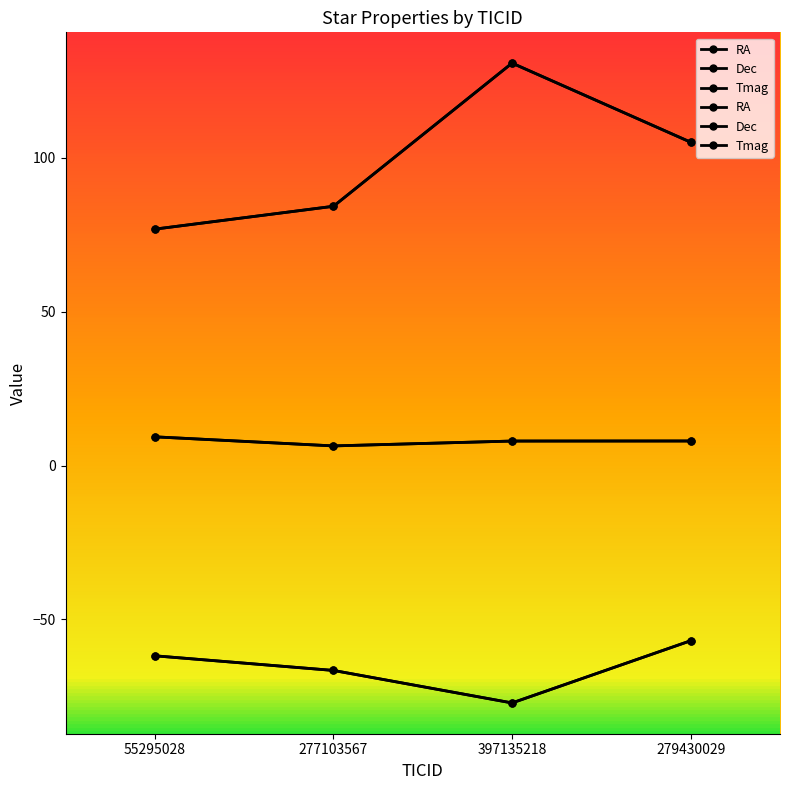

Count the number of categories in the chart.

4